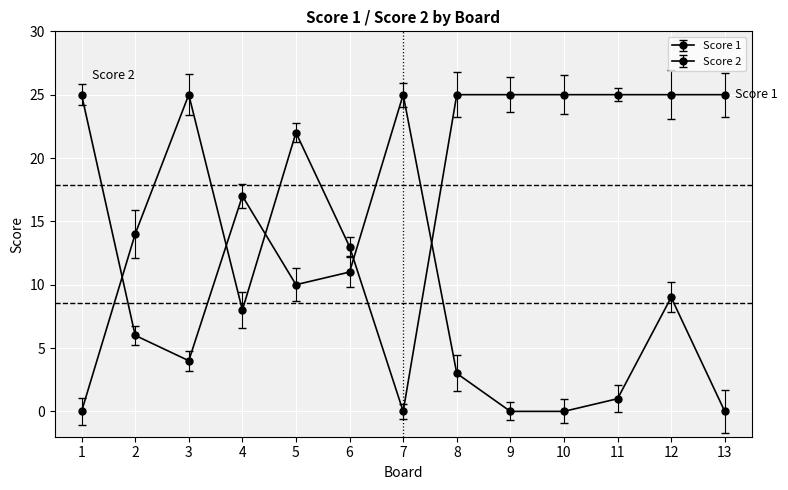

Does the chart have visible grid lines?

Yes